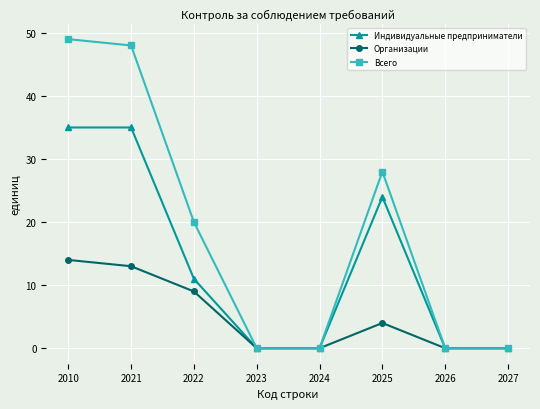

Rank the series by their average value, from highest to lowest.

Всего, Индивидуальные предприниматели, Организации